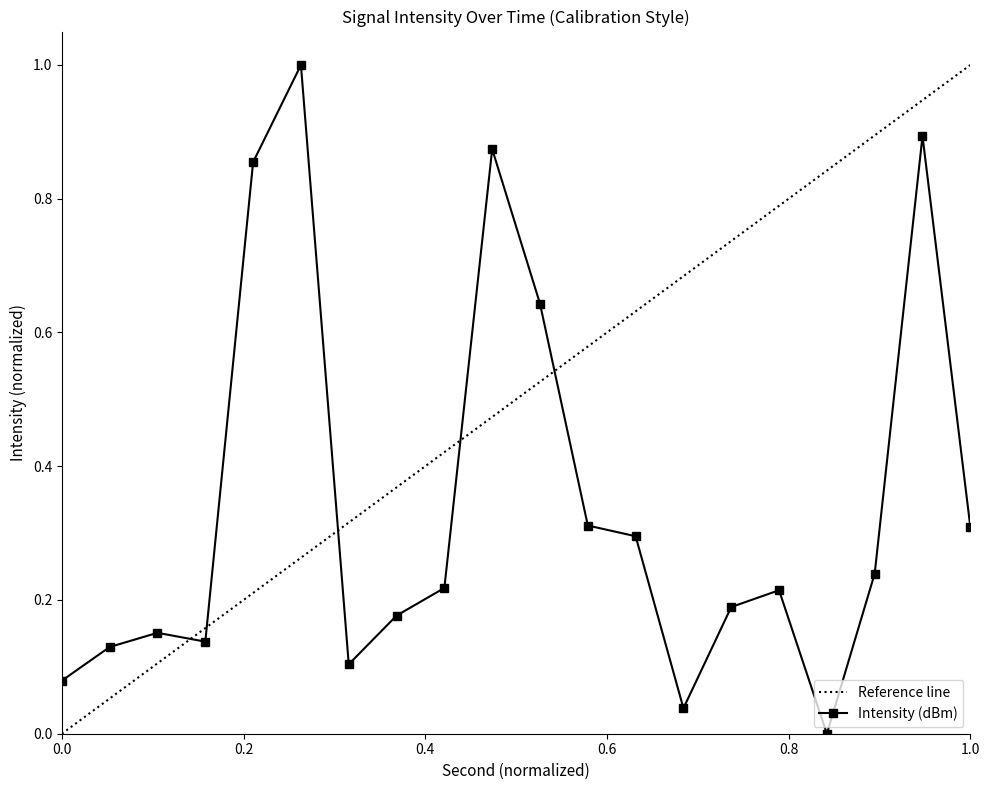

True or false: Intensity (dBm) has a value of 0.5 at 1.0.

False